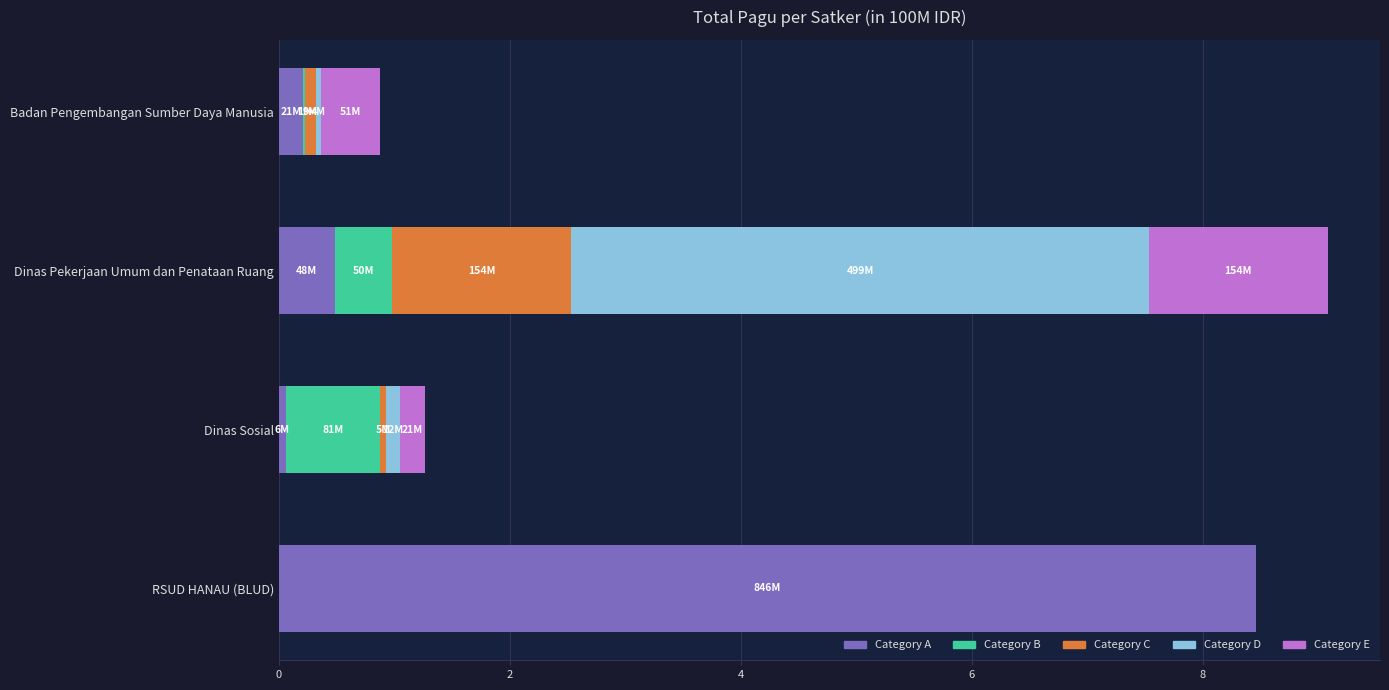

The value of Category A at RSUD HANAU (BLUD) is 8.5. True or false?

True